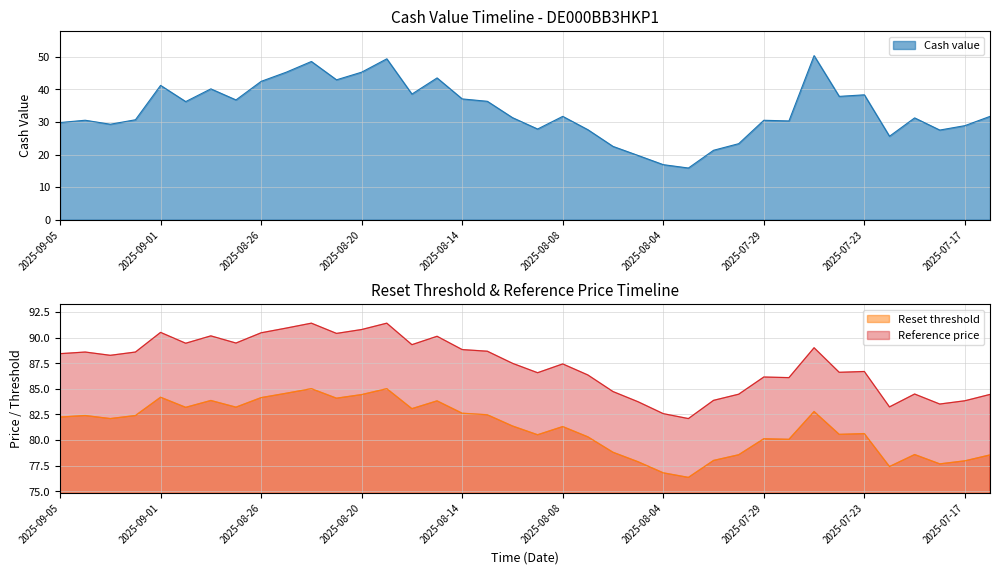

Does the chart have visible grid lines?

Yes